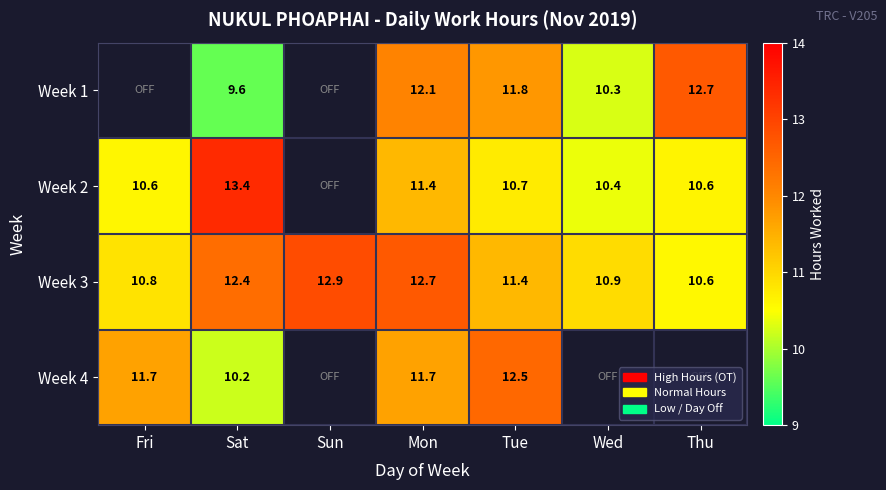

The value of Week 1 at Wed is 5.6. True or false?

False